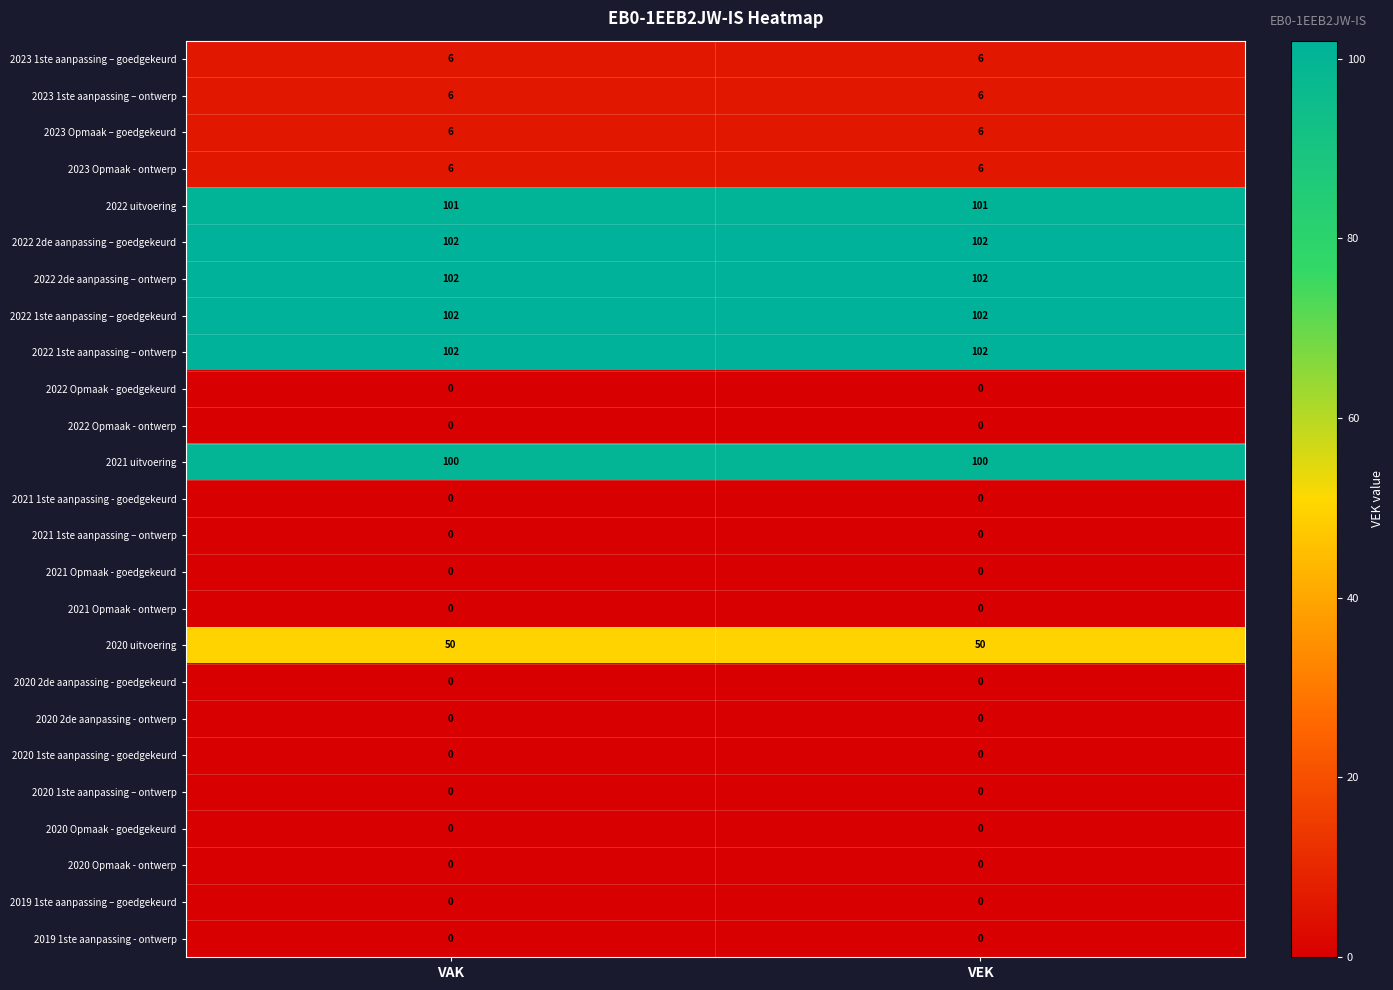

What is the greatest value displayed?

102